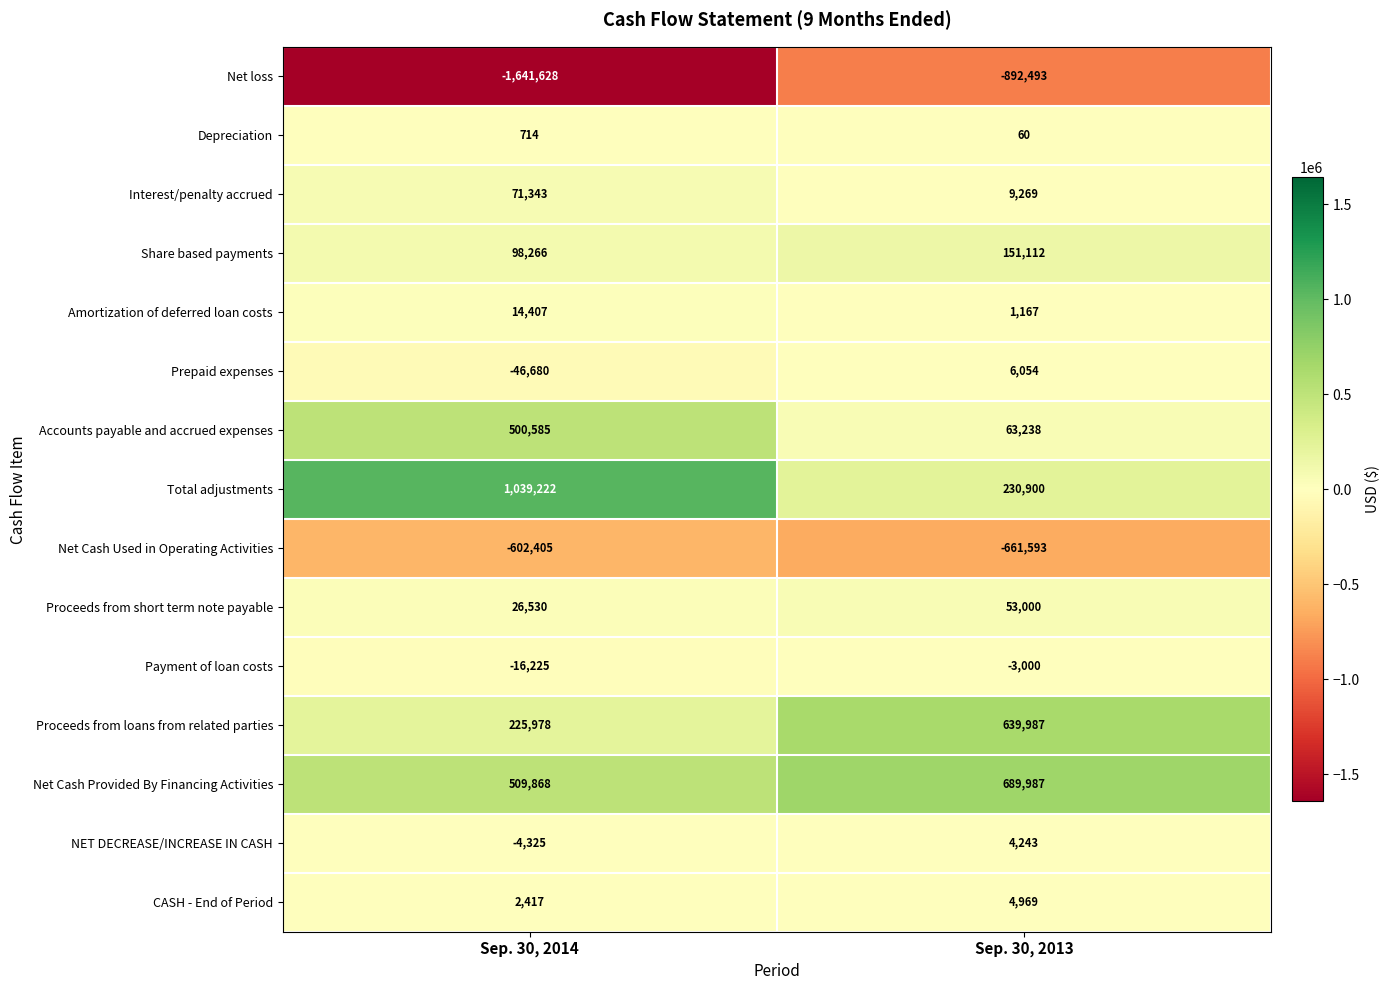

What is the sum of all Prepaid expenses values?

-40626